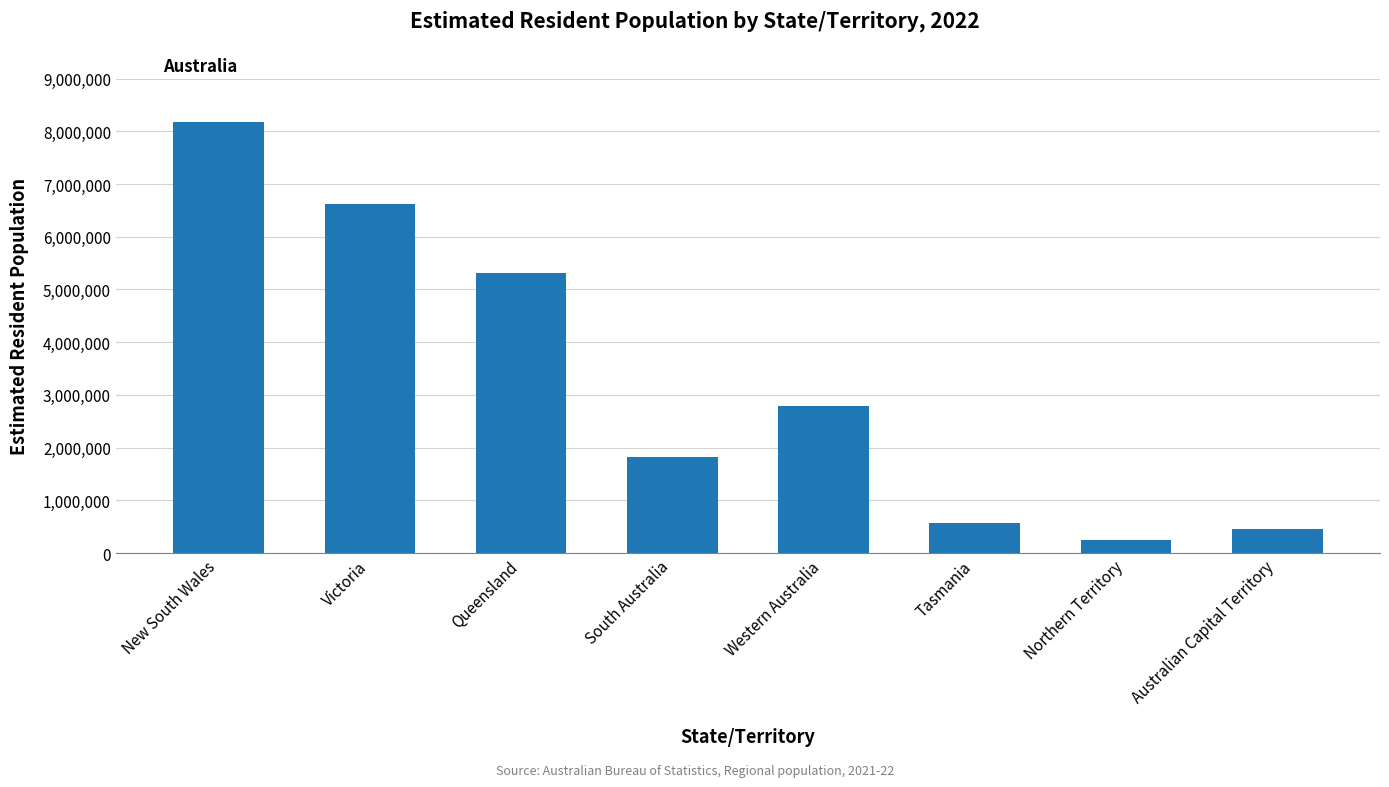

What is the change in value from New South Wales to Tasmania?

-7594718